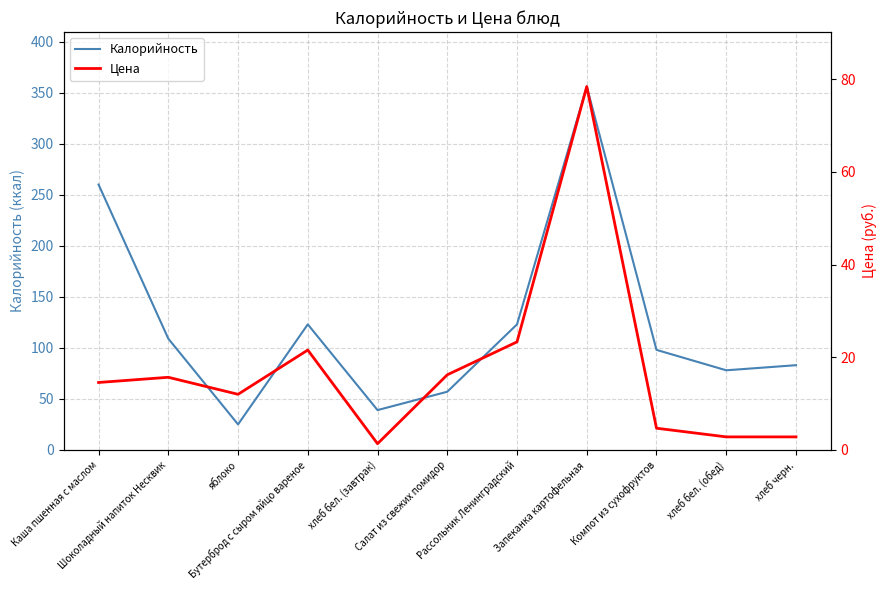

At which category does Калорийность reach its first local peak?

Бутерброд с сыром яйцо вареное